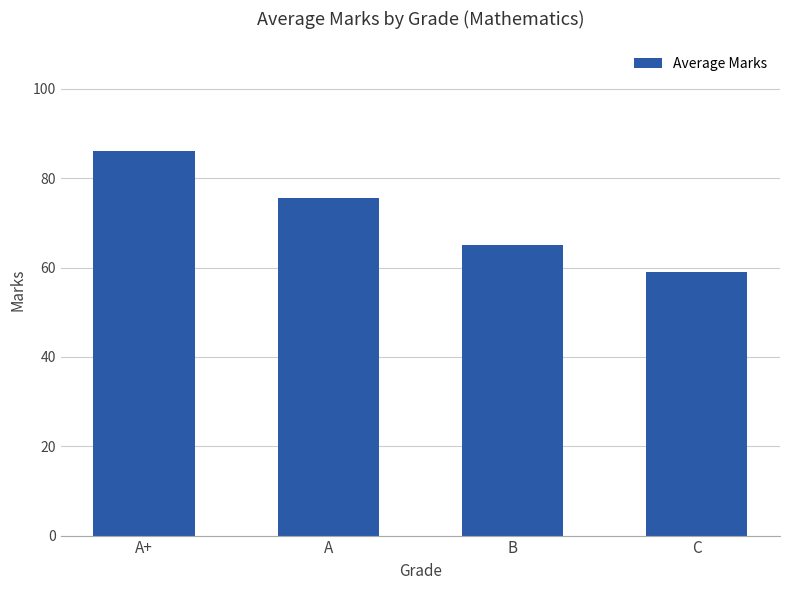

What is the maximum value shown in the chart?

86.0